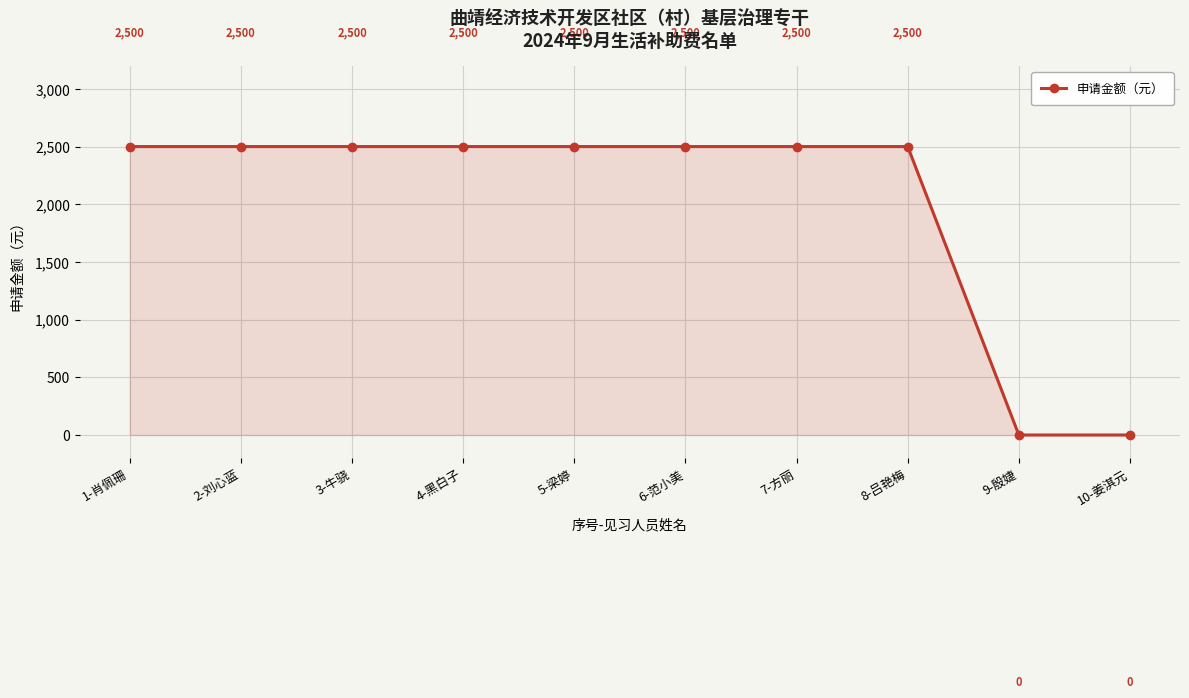

The chart shows a value of 2500 at 2-刘心蓝. True or false?

True